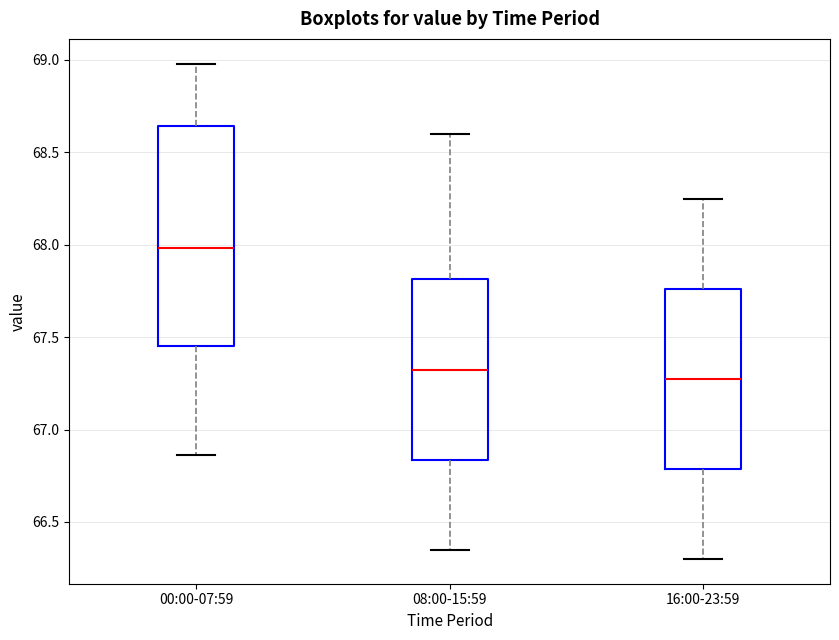

Reading left to right, transcribe this box plot: for each box, give where its median line is, the range the box spans, and where its two whiskers end, as read against the y-axis. The values are not printed on the chart, so give them approximately, as read against the axis.

00:00-07:59: median 68.00, box 67.45 to 68.65, whiskers 66.85 to 69.00
08:00-15:59: median 67.35, box 66.85 to 67.80, whiskers 66.35 to 68.60
16:00-23:59: median 67.30, box 66.80 to 67.75, whiskers 66.30 to 68.25